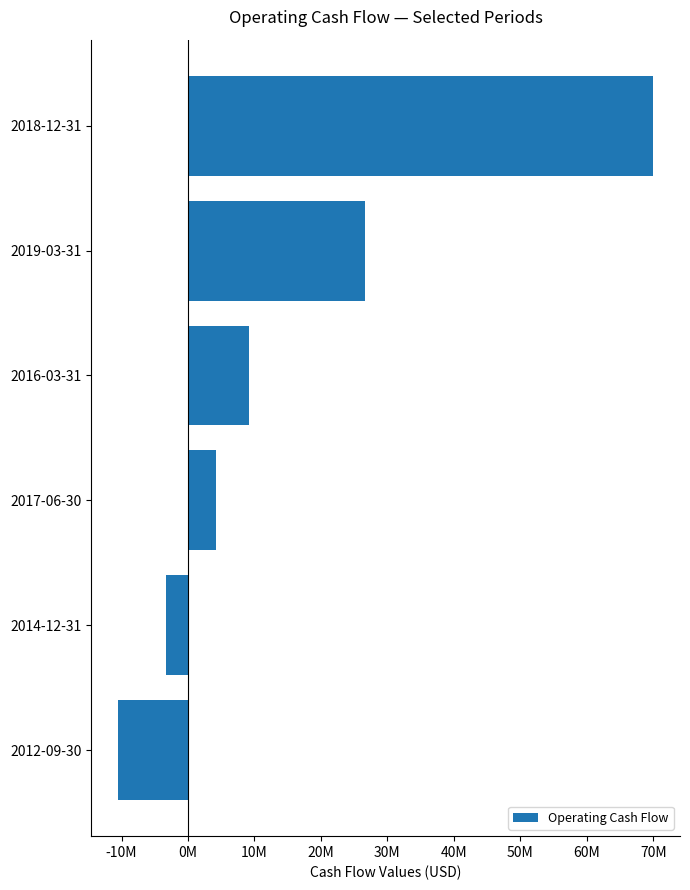

Does the chart contain any negative values?

Yes